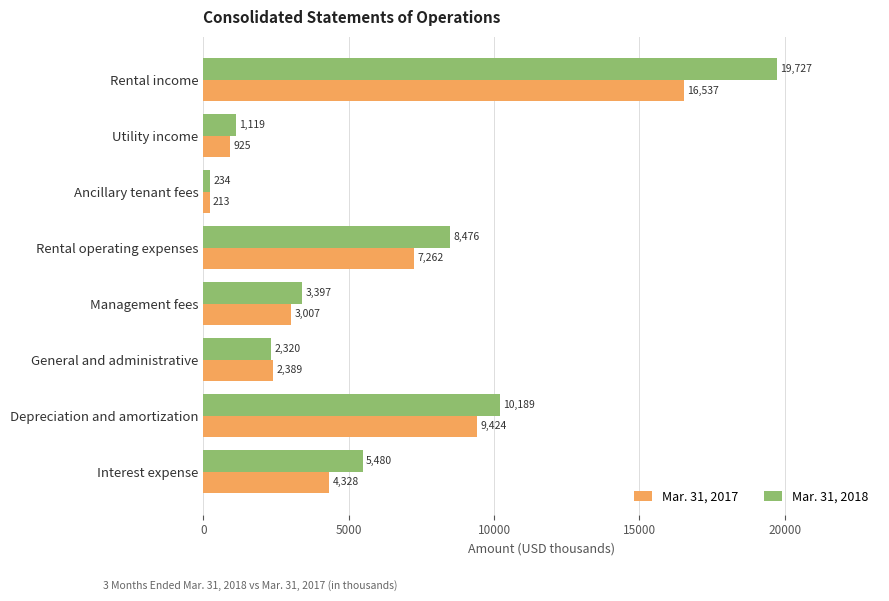

What value does the Mar. 31, 2018 series have at General and administrative?

2320